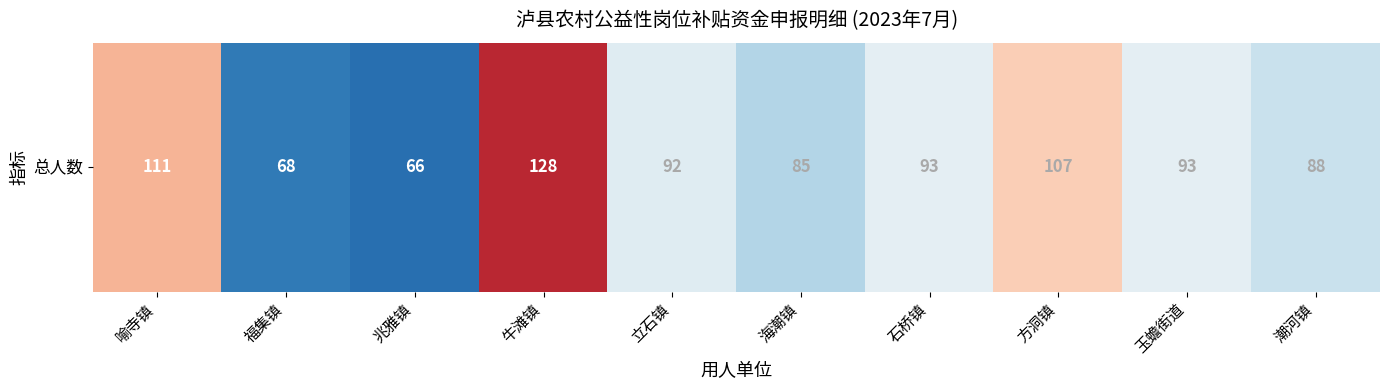

What is the difference between the values at 玉蟾街道 and 牛滩镇?

35